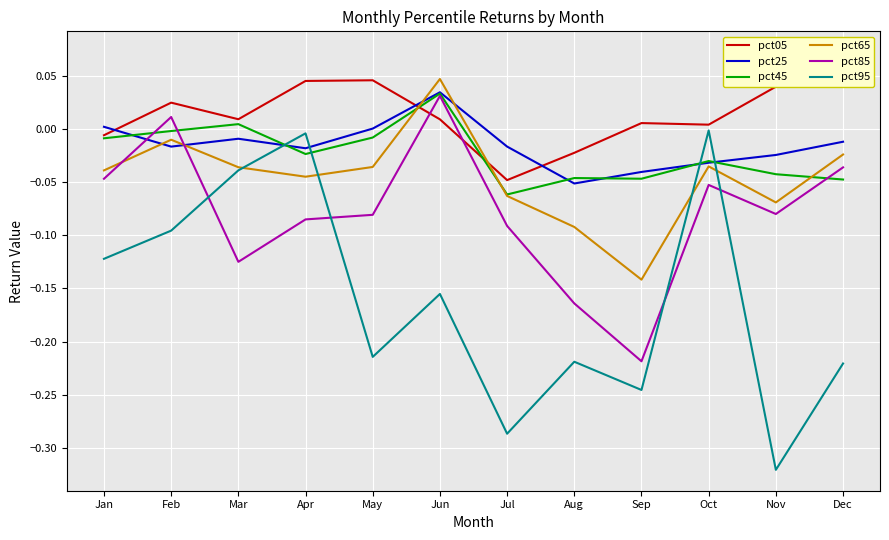

Which series has the largest total across all categories?

pct05